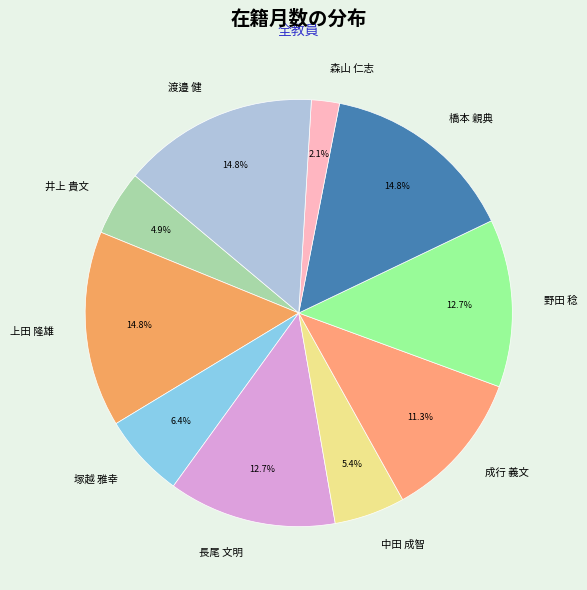

Is 橋本 親典 the majority of the pie?

No